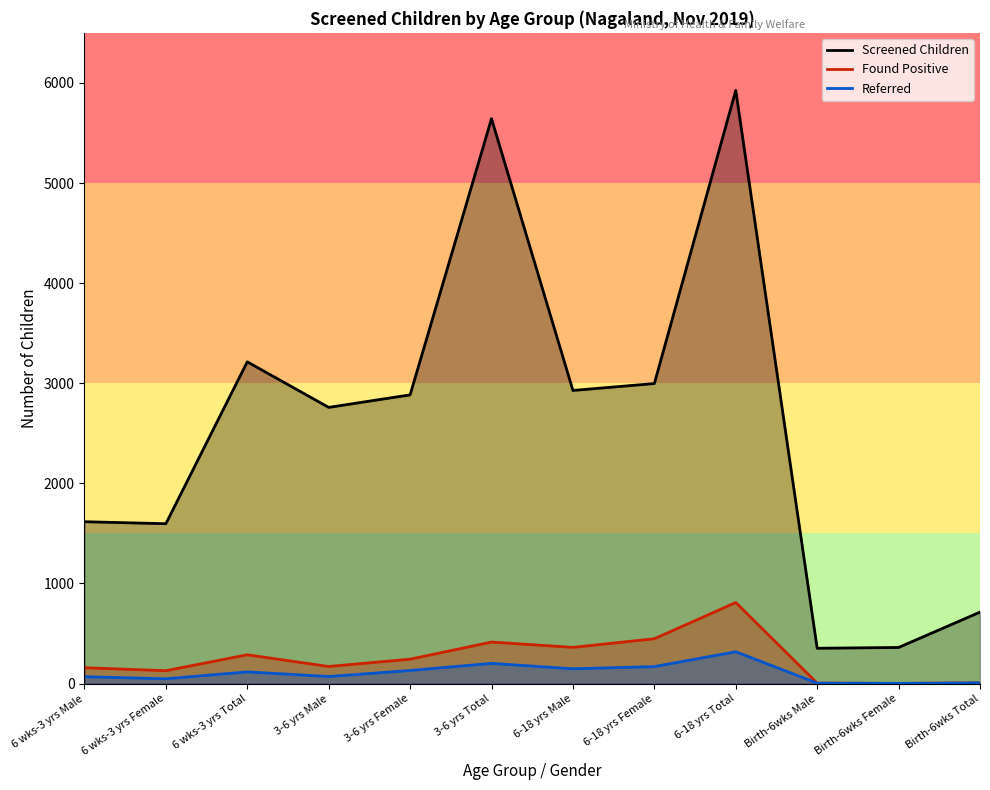

What is the label of the 5th point from the left?

3-6 yrs Female